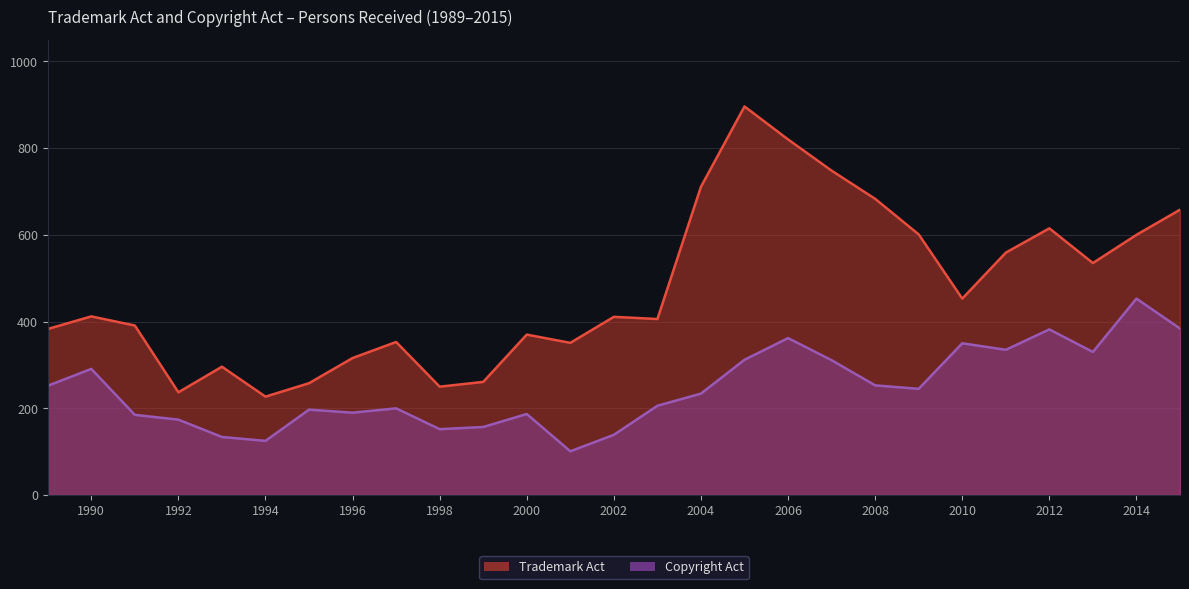

Is it true that Trademark Act equals 227 at 1994?

True